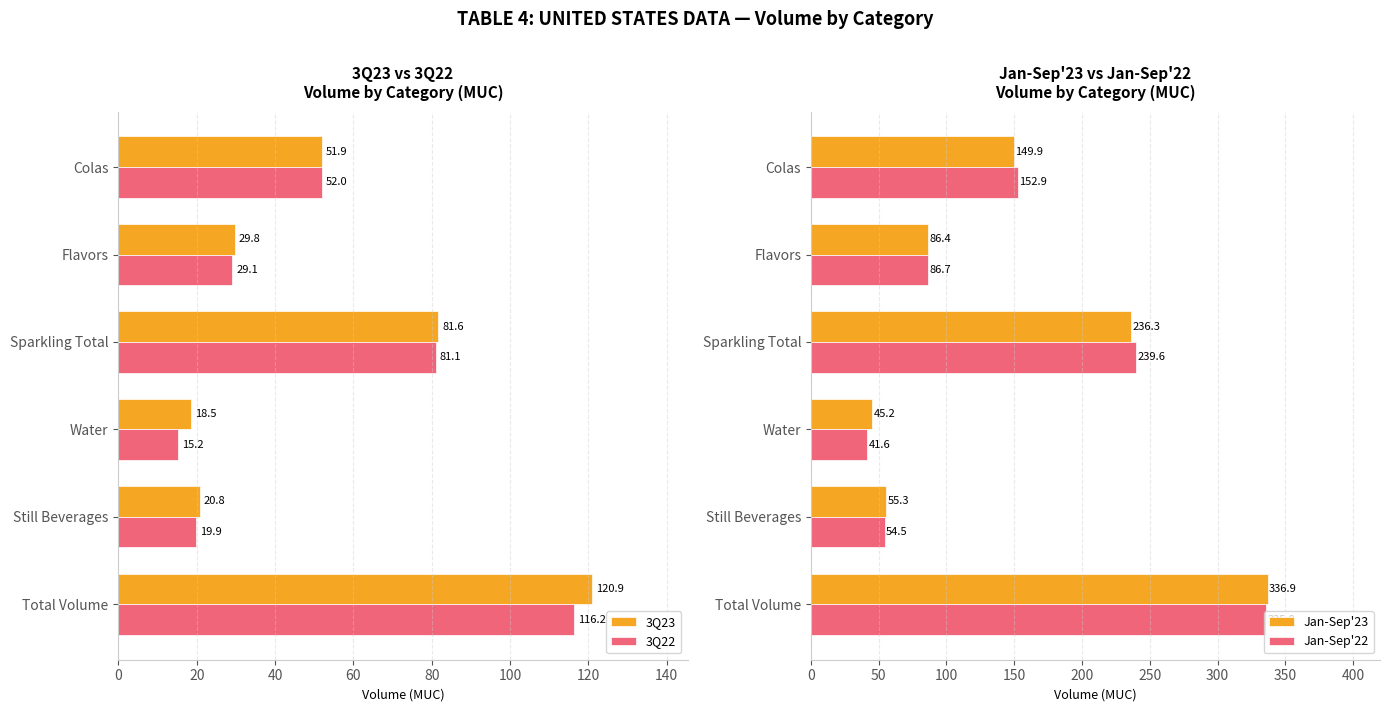

Is the value of 3Q22 at Water greater than the value of 3Q23 at Sparkling Total?

No